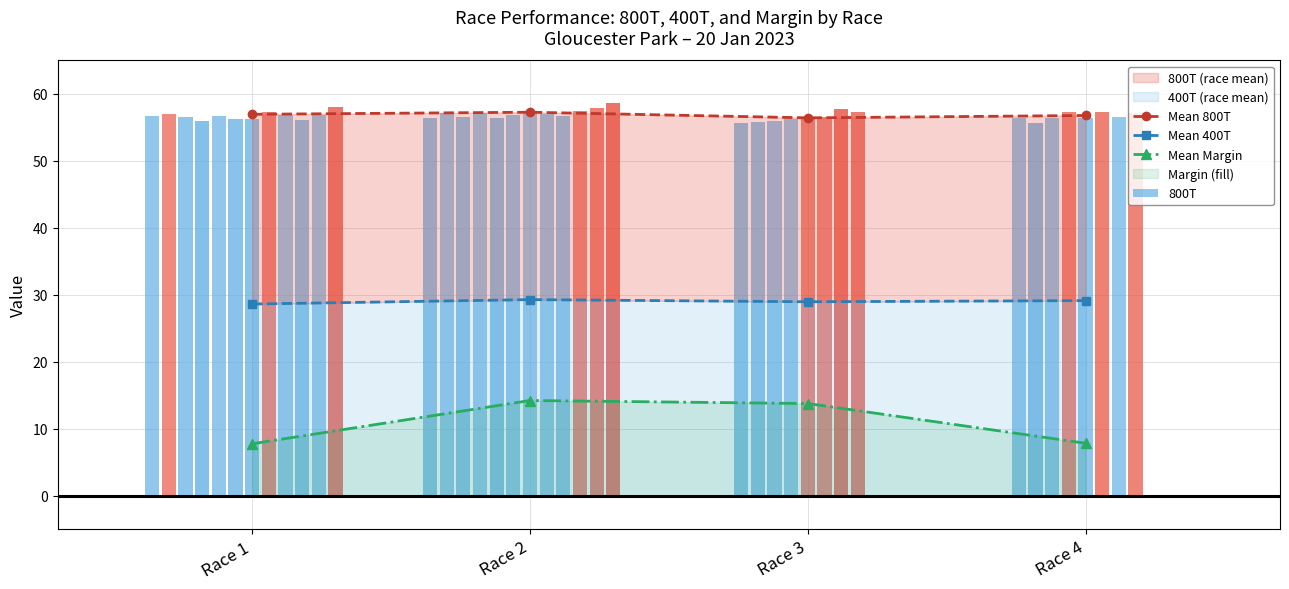

True or false: Mean Margin has more than 2 interior local peaks.

False